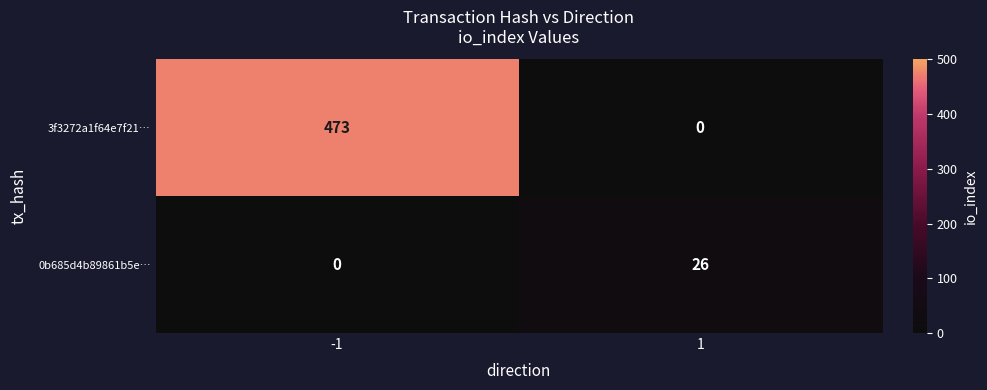

Which series has the widest spread of values?

3f3272a1f64e7f21…